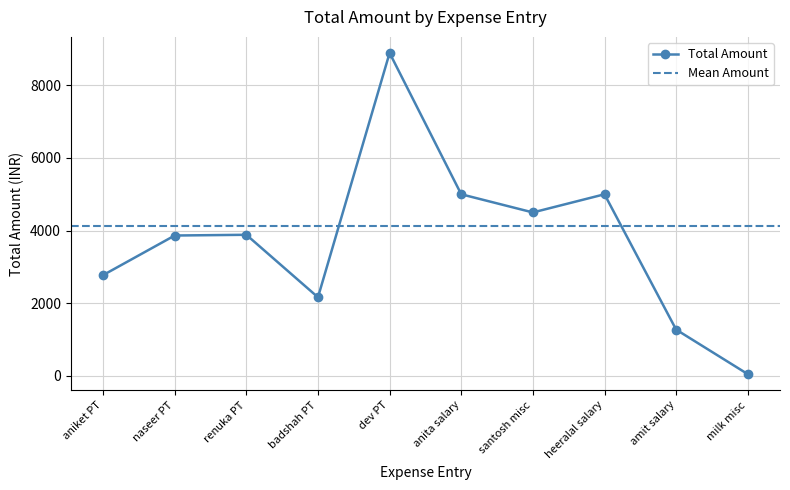

How many distinct data groups are displayed?

1